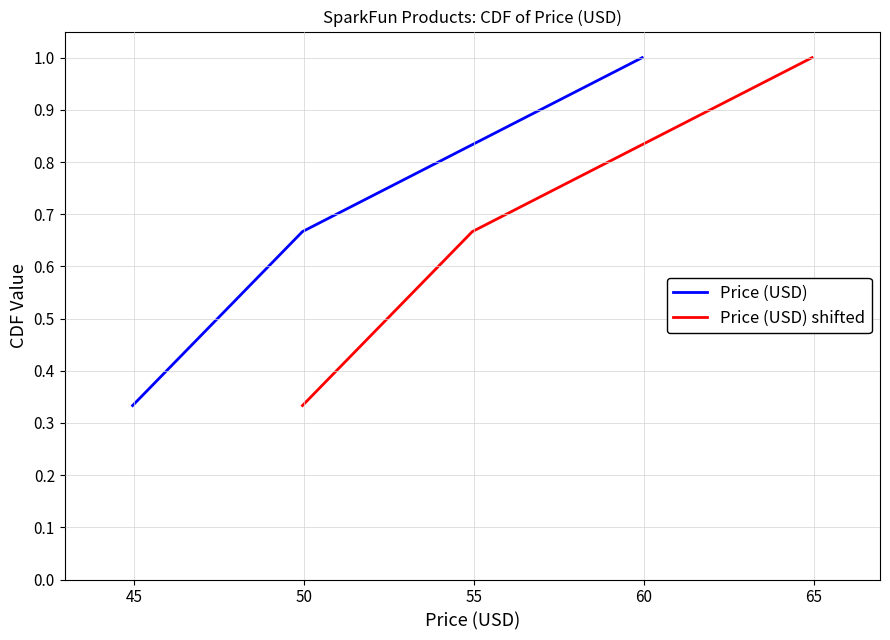

List the series in order of their peak value, lowest first.

Price (USD), Price (USD) shifted